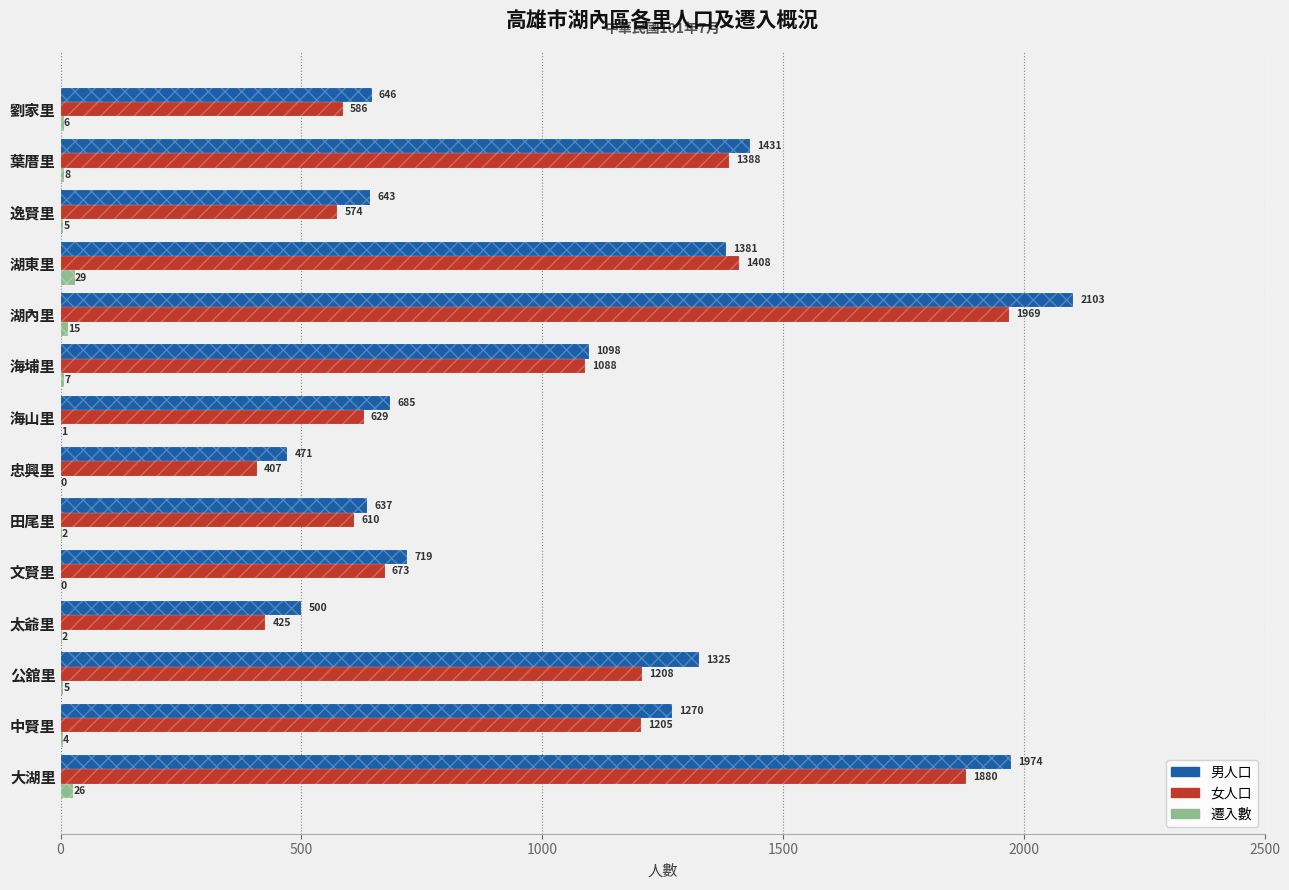

True or false: 遷入數 has a value of 26 at 大湖里.

True